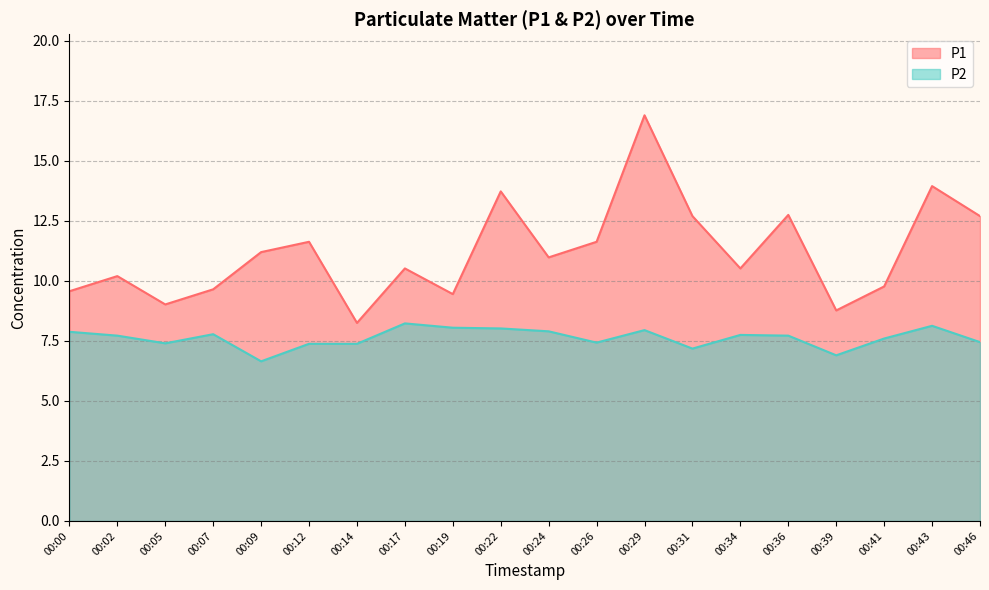

How many values in the P1 series exceed 10?

13